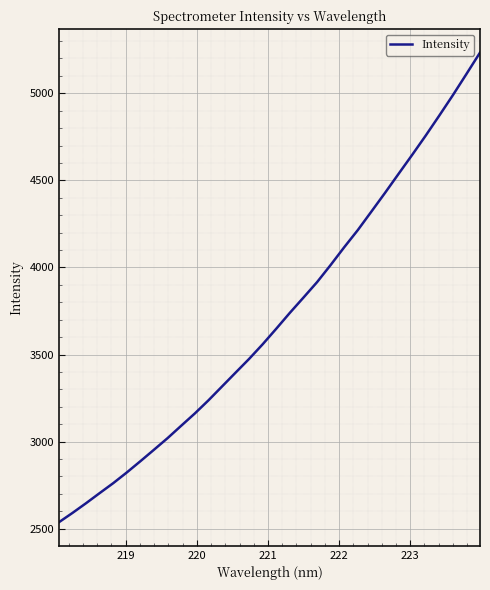

What is the difference between the maximum and minimum values?

2697.0